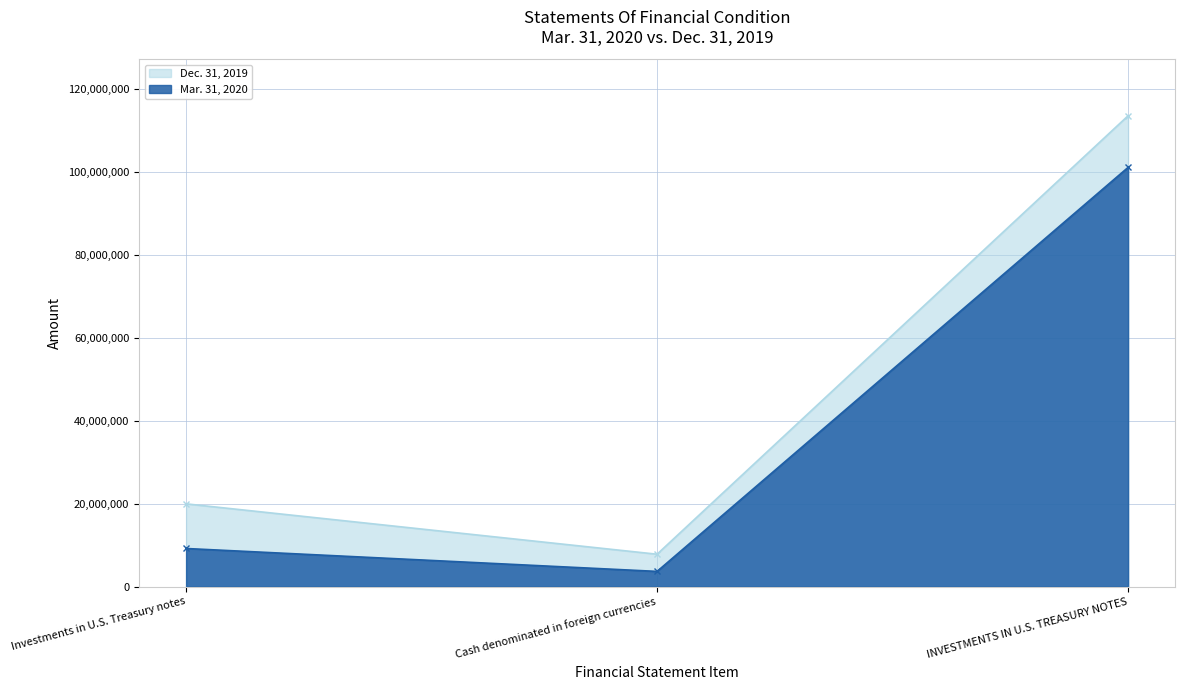

Between Investments in U.S. Treasury notes and INVESTMENTS IN U.S. TREASURY NOTES, which series saw the biggest shift?

Dec. 31, 2019